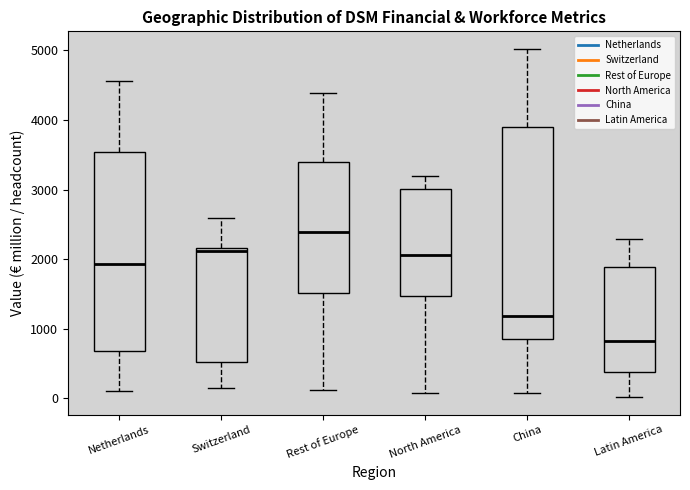

Reading left to right, transcribe this box plot: for each box, give where its median line is, the range the box spans, and where its two whiskers end, as read against the y-axis. The values are not printed on the chart, so give them approximately, as read against the axis.

Netherlands: median 1900, box 700 to 3500, whiskers 100 to 4600
Switzerland: median 2100, box 500 to 2200, whiskers 100 to 2600
Rest of Europe: median 2400, box 1500 to 3400, whiskers 100 to 4400
North America: median 2100, box 1500 to 3000, whiskers 100 to 3200
China: median 1200, box 800 to 3900, whiskers 100 to 5000
Latin America: median 800, box 400 to 1900, whiskers 0 to 2300